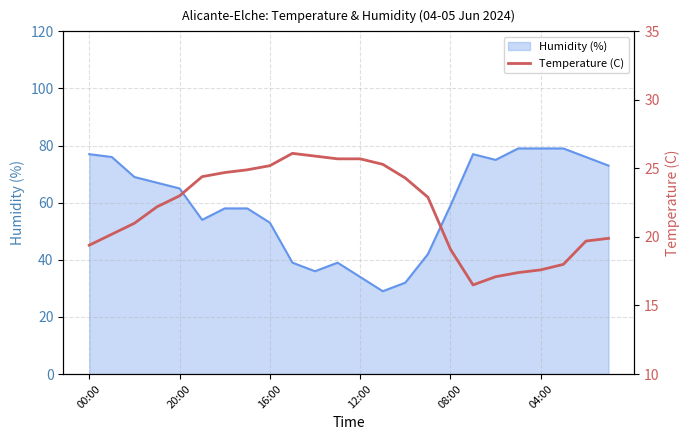

What is the change in value from 11 to 13?

-0.4